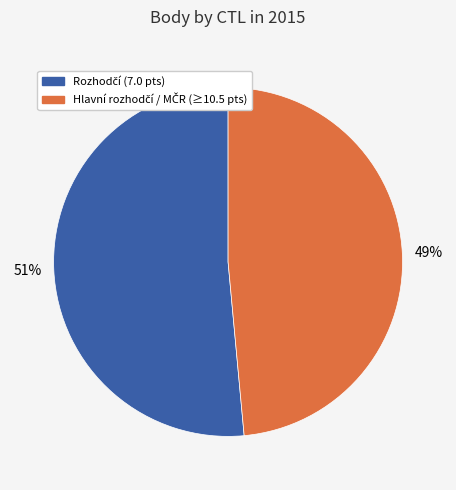

Is there a majority slice in this chart?

Yes